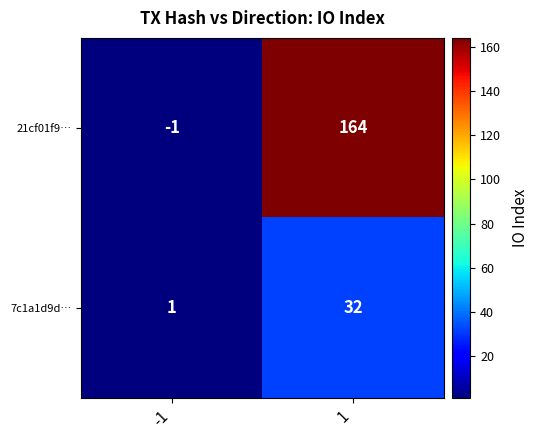

Is it true that 7c1a1d9d… equals 2 at -1?

False